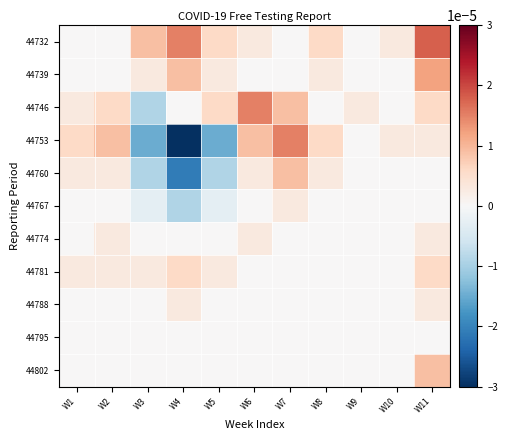

Reading left to right, extract all data points from this chart.

44732: W1=0.0	W2=0.0	W3=0.0	W4=0.0	W5=0.0	W6=0.0	W7=0.0	W8=0.0	W9=0.0	W10=0.0	W11=0.0
44739: W1=0.0	W2=0.0	W3=0.0	W4=0.0	W5=0.0	W6=0.0	W7=0.0	W8=0.0	W9=0.0	W10=0.0	W11=0.0
44746: W1=0.0	W2=0.0	W3=-0.0	W4=0.0	W5=0.0	W6=0.0	W7=0.0	W8=0.0	W9=0.0	W10=0.0	W11=0.0
44753: W1=0.0	W2=0.0	W3=-0.0	W4=-0.0	W5=-0.0	W6=0.0	W7=0.0	W8=0.0	W9=0.0	W10=0.0	W11=0.0
44760: W1=0.0	W2=0.0	W3=-0.0	W4=-0.0	W5=-0.0	W6=0.0	W7=0.0	W8=0.0	W9=0.0	W10=0.0	W11=0.0
44767: W1=0.0	W2=0.0	W3=-0.0	W4=-0.0	W5=-0.0	W6=0.0	W7=0.0	W8=0.0	W9=0.0	W10=0.0	W11=0.0
44774: W1=0.0	W2=0.0	W3=0.0	W4=0.0	W5=0.0	W6=0.0	W7=0.0	W8=0.0	W9=0.0	W10=0.0	W11=0.0
44781: W1=0.0	W2=0.0	W3=0.0	W4=0.0	W5=0.0	W6=0.0	W7=0.0	W8=0.0	W9=0.0	W10=0.0	W11=0.0
44788: W1=0.0	W2=0.0	W3=0.0	W4=0.0	W5=0.0	W6=0.0	W7=0.0	W8=0.0	W9=0.0	W10=0.0	W11=0.0
44795: W1=0.0	W2=0.0	W3=0.0	W4=0.0	W5=0.0	W6=0.0	W7=0.0	W8=0.0	W9=0.0	W10=0.0	W11=0.0
44802: W1=0.0	W2=0.0	W3=0.0	W4=0.0	W5=0.0	W6=0.0	W7=0.0	W8=0.0	W9=0.0	W10=0.0	W11=0.0